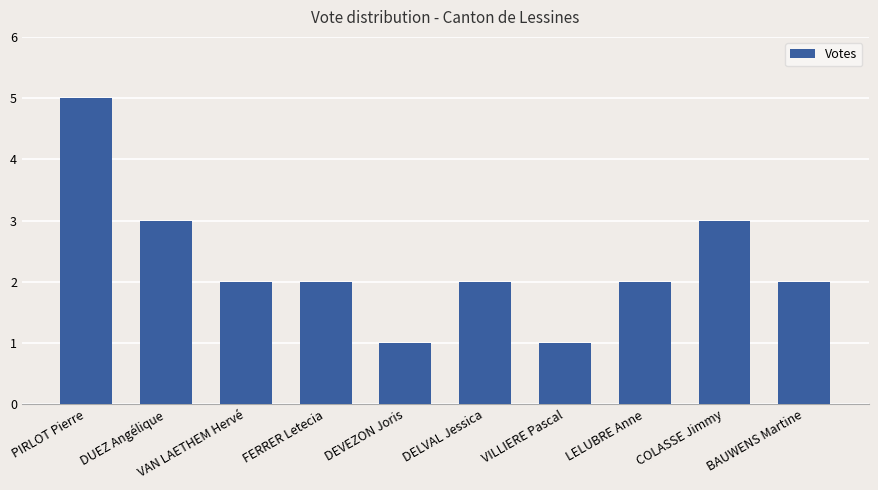

What is the label of the 7th bar from the right?

FERRER Letecia